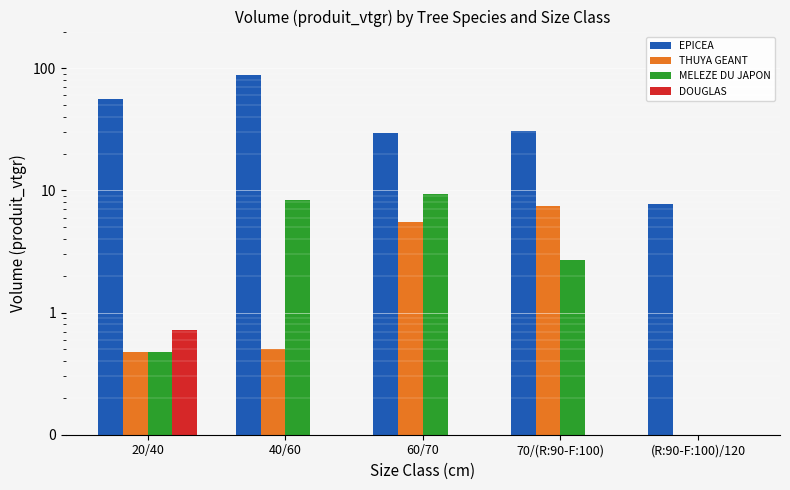

What is the value of the DOUGLAS bar at the 1st from the left?

0.7